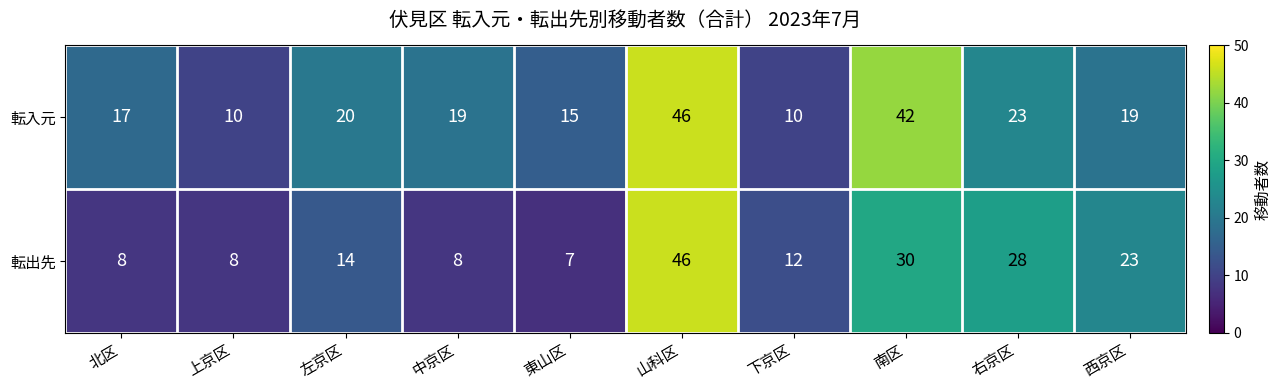

What is the difference between the highest and lowest values at 東山区?

8